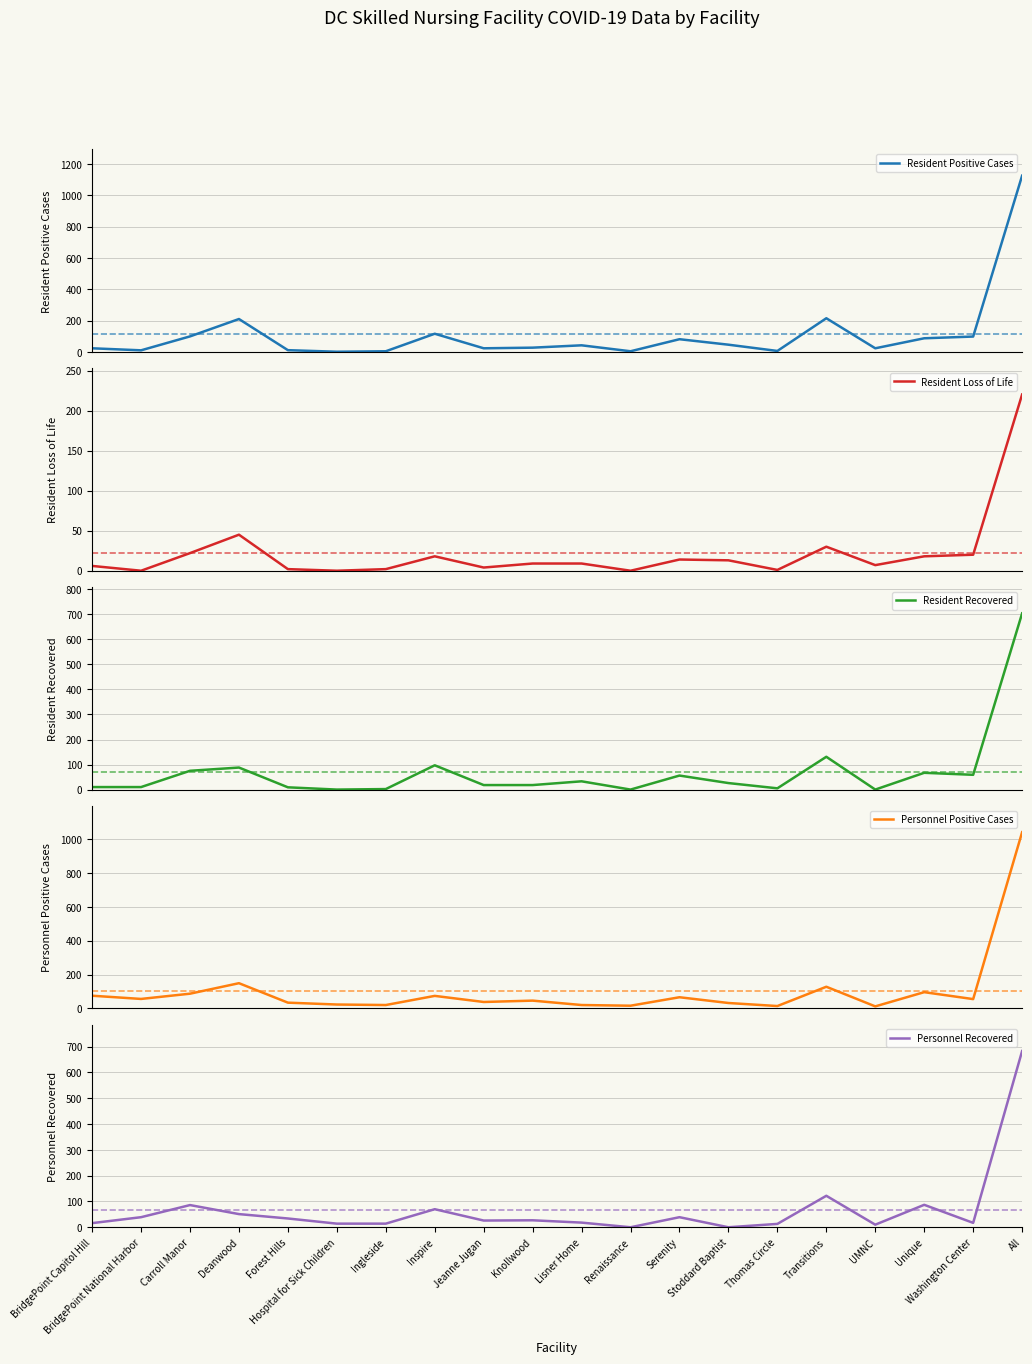

What is the difference between the Resident Positive Cases values at Forest Hills and Lisner Home?

31